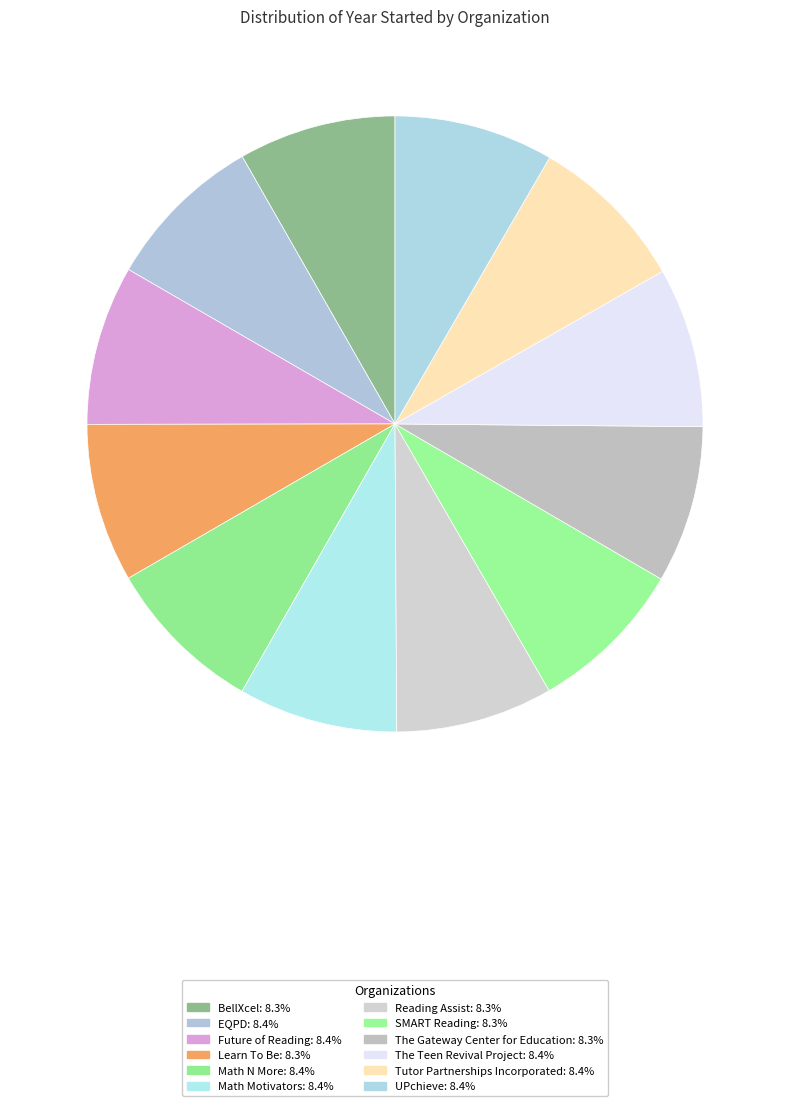

Is it true that Tutor Partnerships Incorporated is 14% of the pie?

False